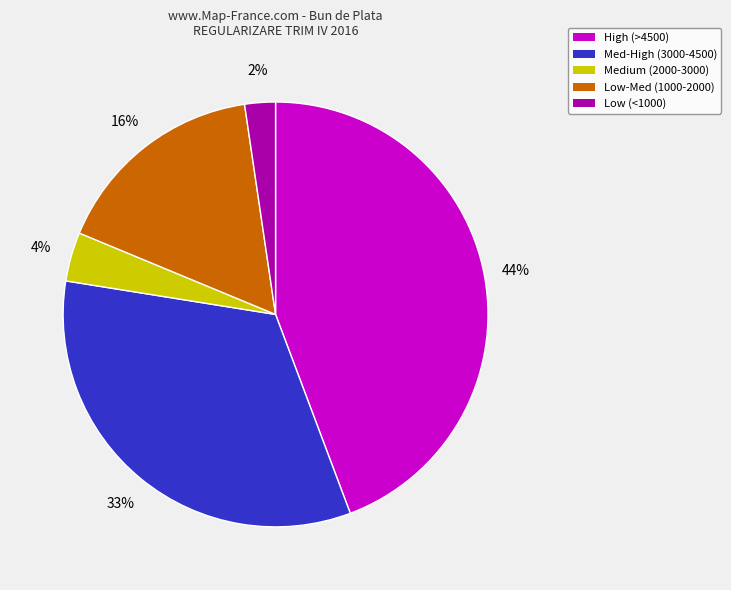

True or false: Low (<1000) accounts for 10% of the total.

False